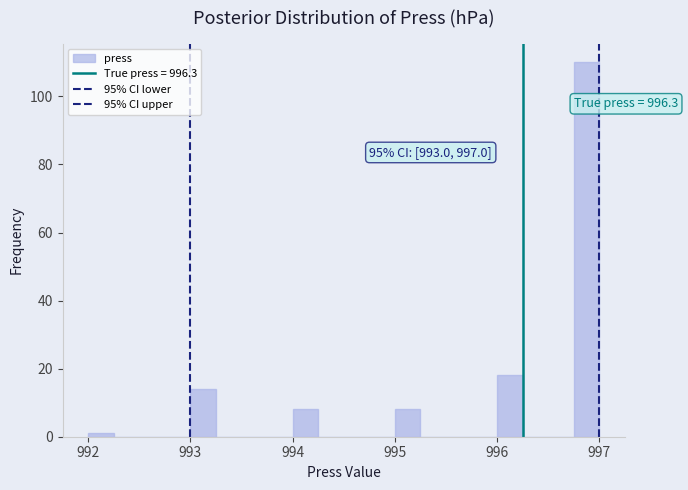

Read against the x-axis, roughly where is the centre of the tallest bar?

996.9